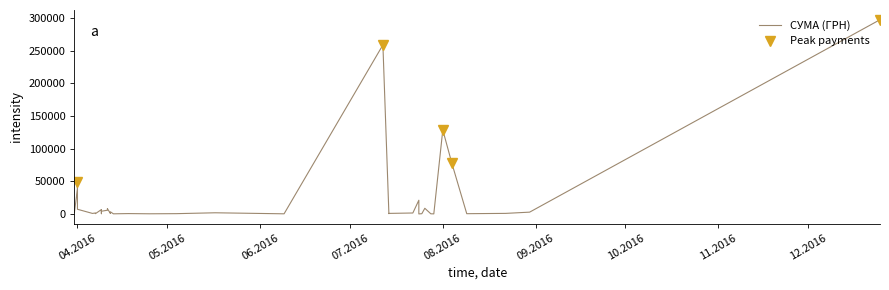

How many lines are shown in the chart?

1